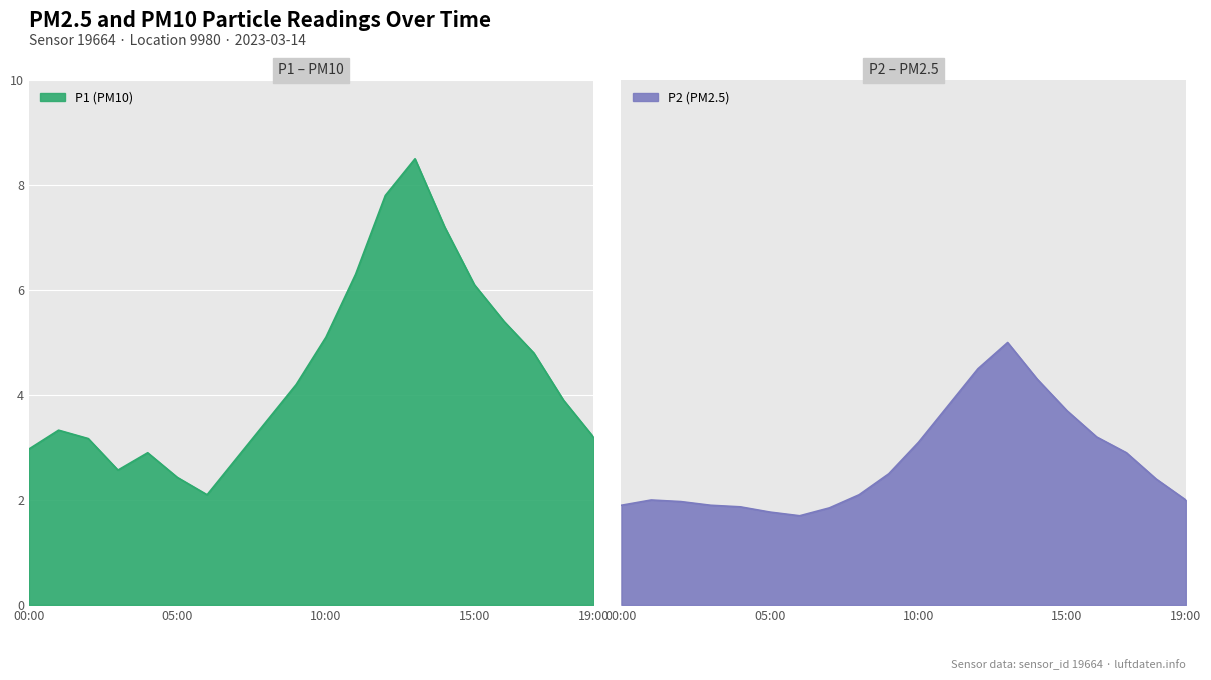

Is it true that P2 equals 1.1 at 07:00?

False